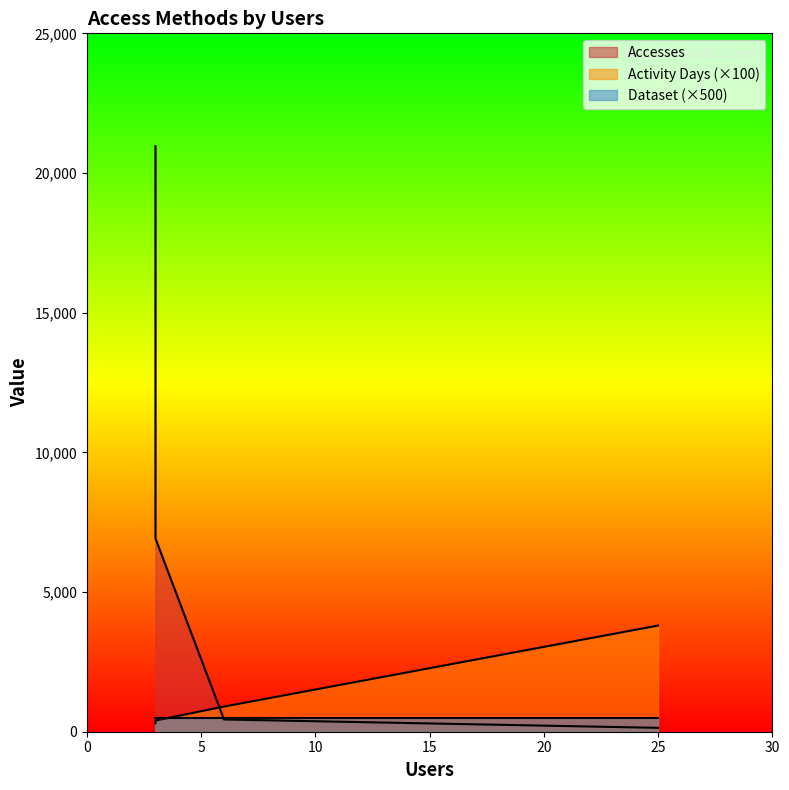

True or false: Activity Days has a value of 4112 at 6.

False